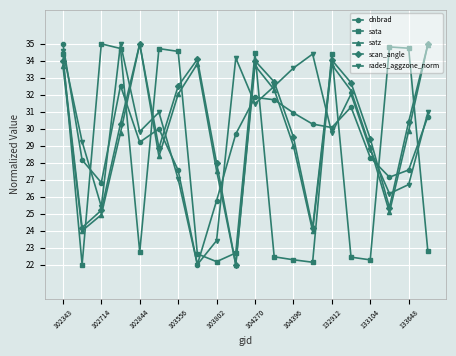

Does the chart have visible grid lines?

Yes